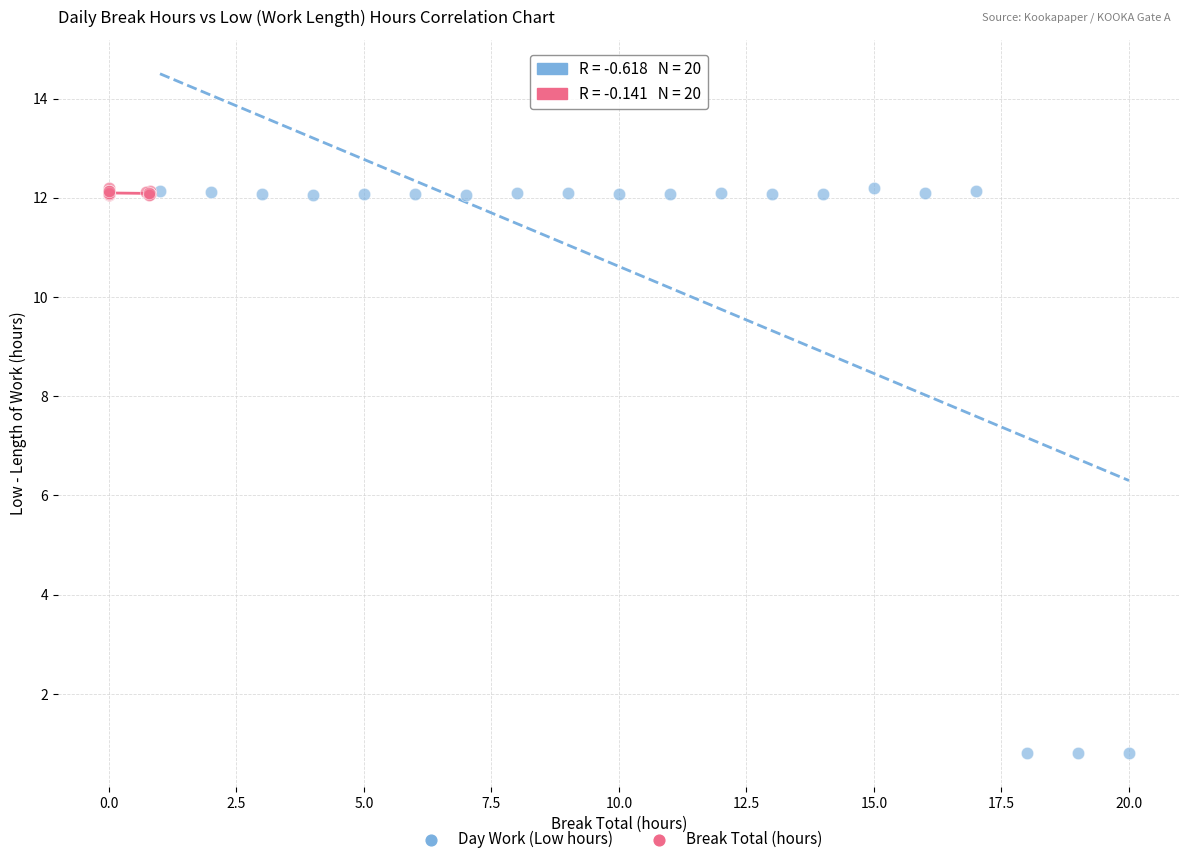

Which series has the largest Y range (max minus min)?

Day Work (Low hours)